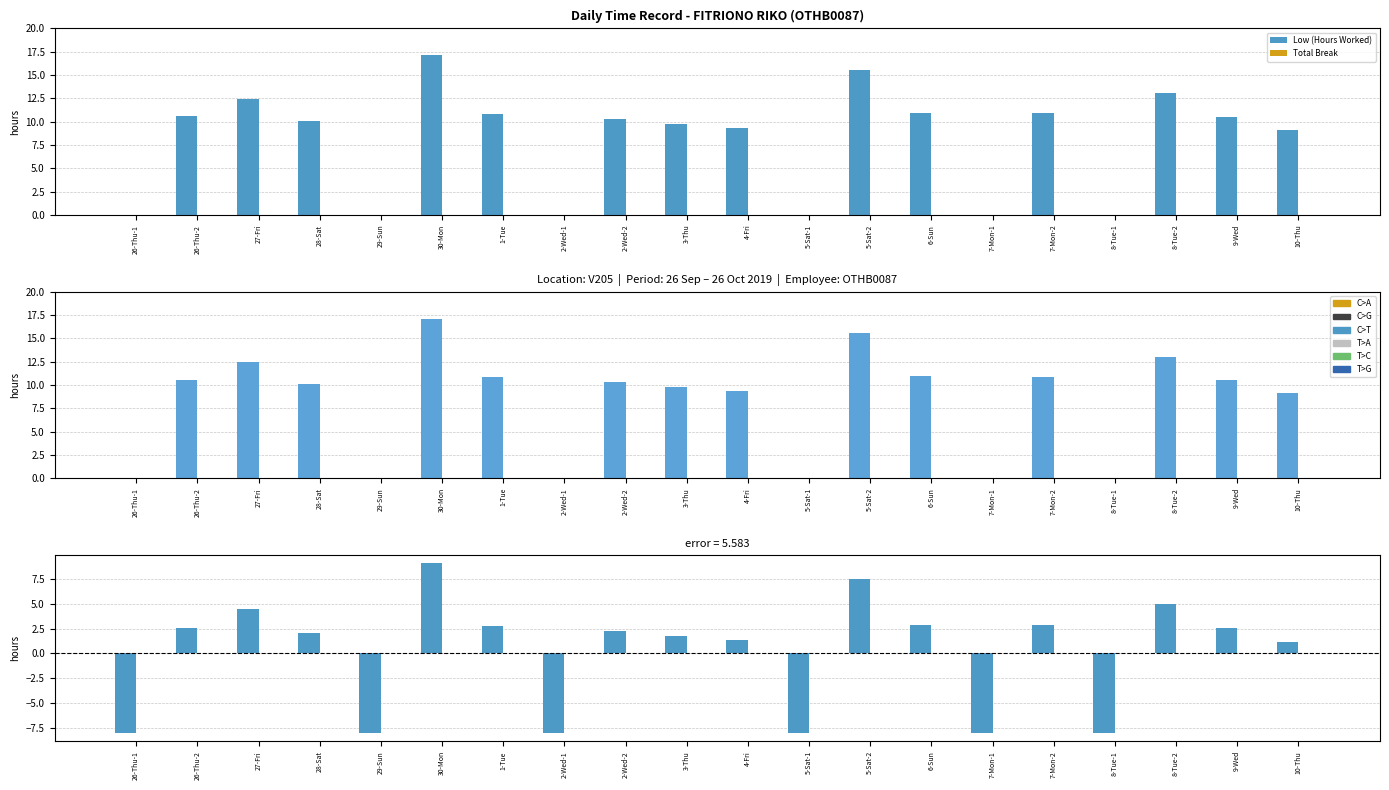

List the labels in order of Total Break value, largest first.

26-Thu-1, 26-Thu-2, 27-Fri, 28-Sat, 29-Sun, 30-Mon, 1-Tue, 2-Wed-1, 2-Wed-2, 3-Thu, 4-Fri, 5-Sat-1, 5-Sat-2, 6-Sun, 7-Mon-1, 7-Mon-2, 8-Tue-1, 8-Tue-2, 9-Wed, 10-Thu